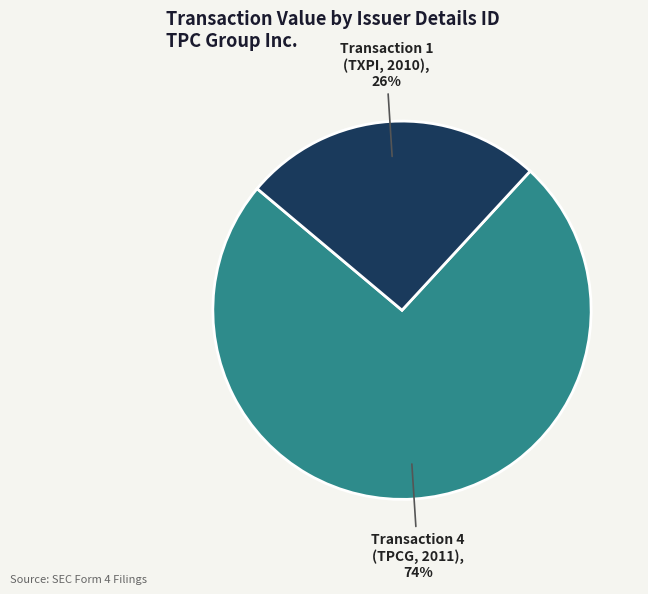

How many slices are in this pie chart?

2